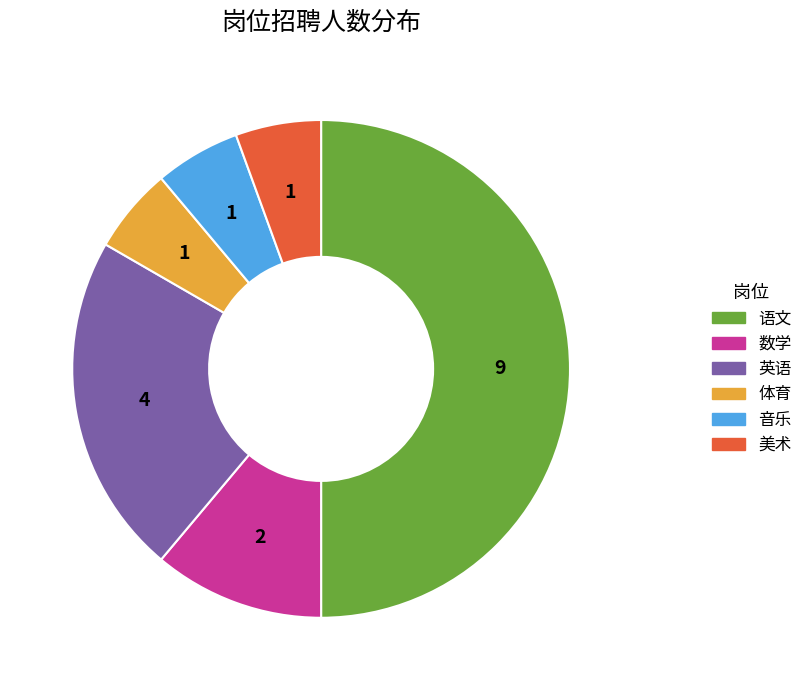

Is it true that 英语 is 22% of the pie?

True